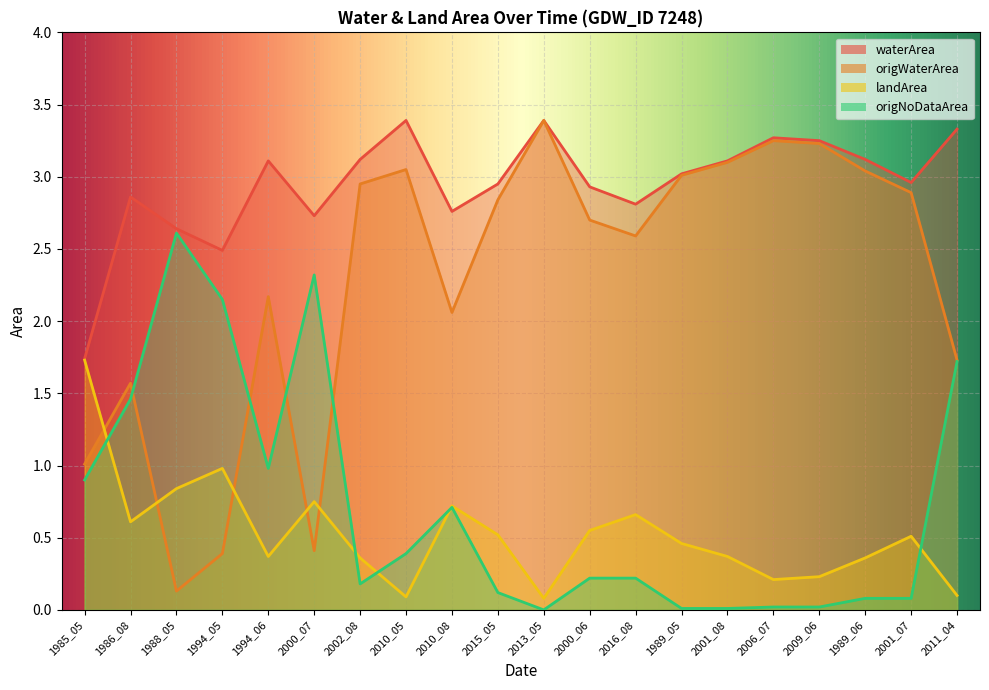

What value does the landArea series have at 1985_05?

1.7